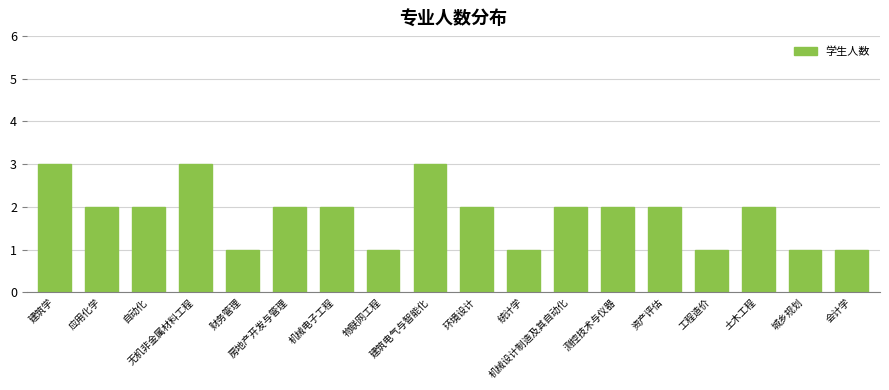

Does the chart contain stacked bars?

No